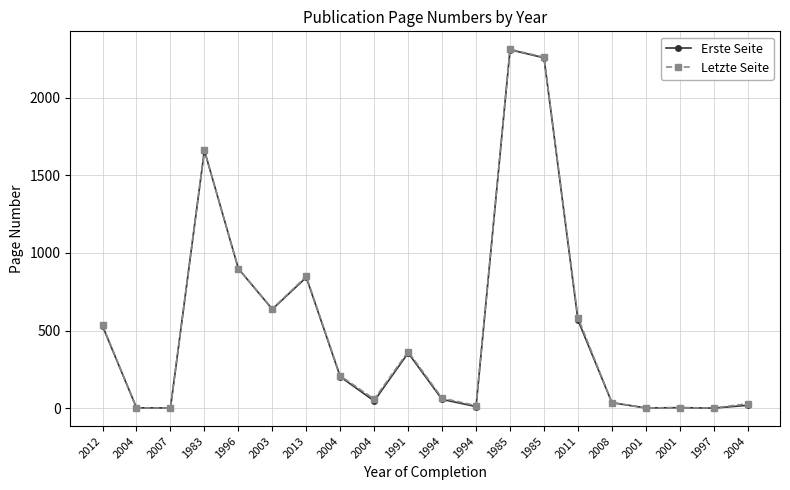

How many lines are shown in the chart?

2